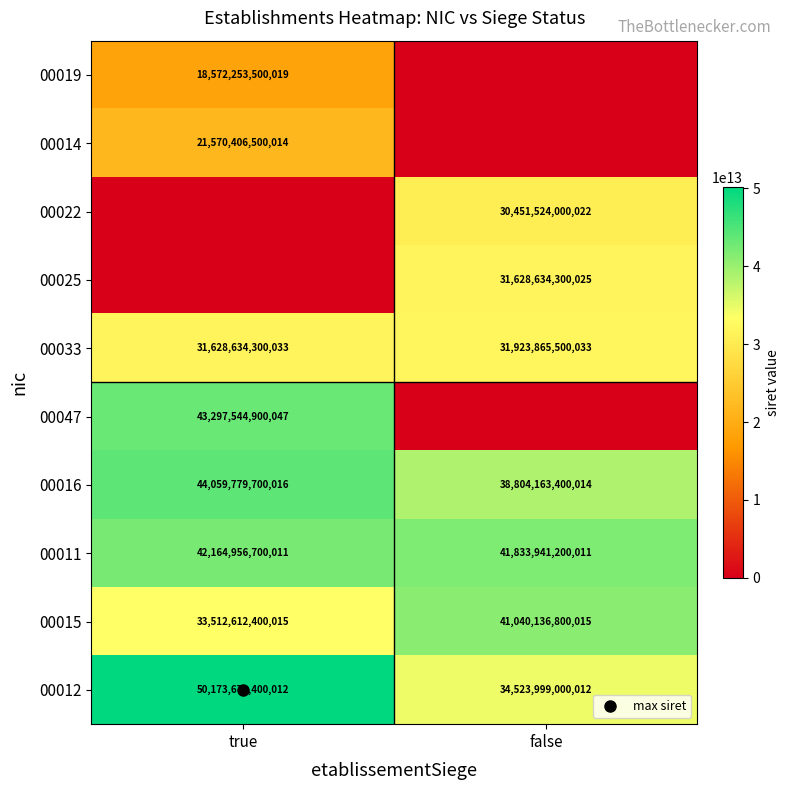

Which series has the largest range (max minus min)?

00047